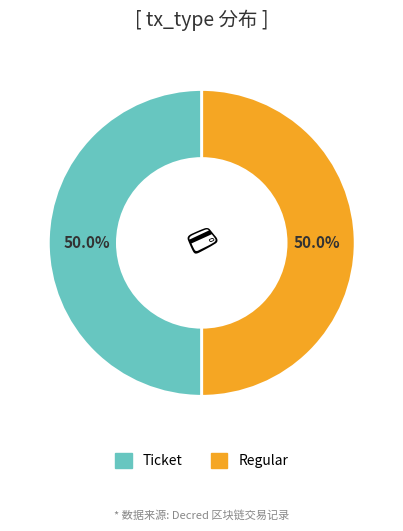

Count the number of slices in the pie.

2